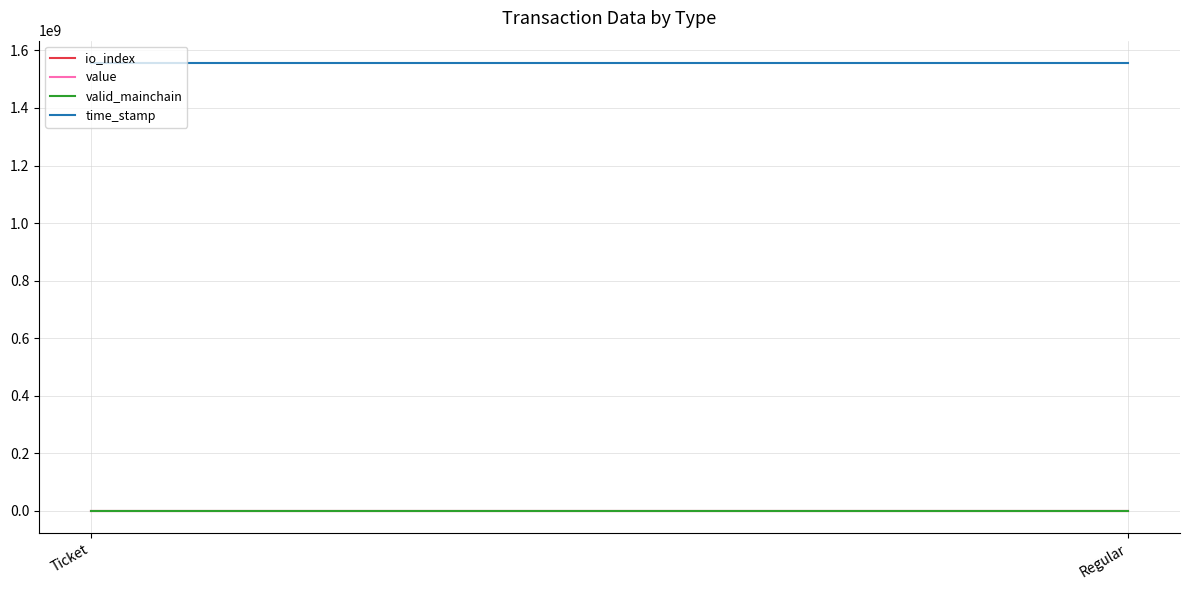

At which label does valid_mainchain reach its peak?

Ticket